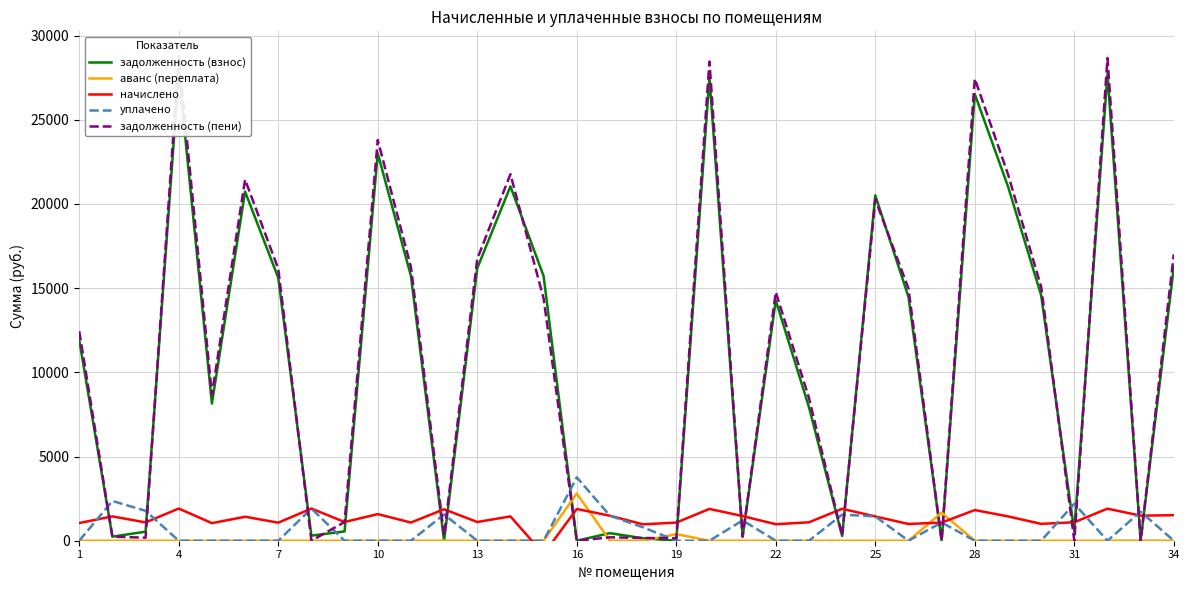

True or false: задолженность (взнос) has more than 2 interior local peaks.

True